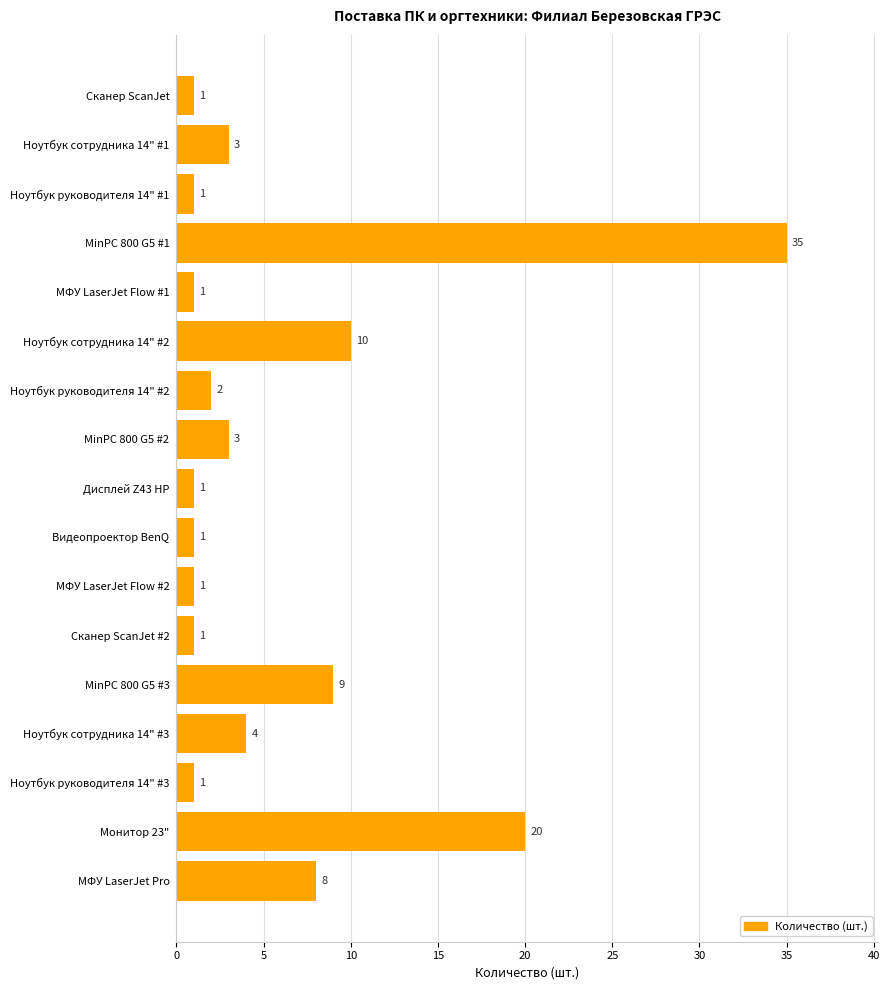

True or false: the data shows 3 at Ноутбук сотрудника 14" #1.

True